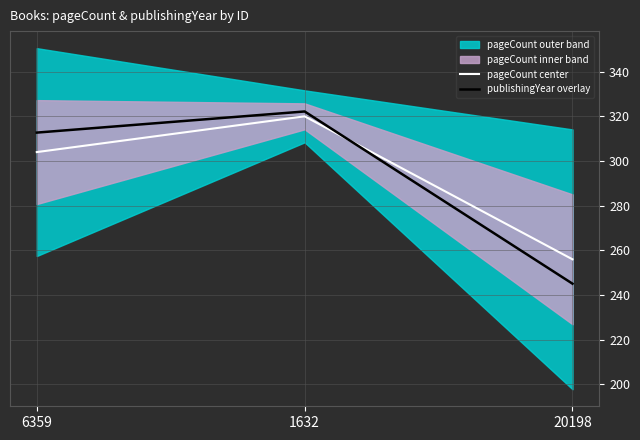

What is the minimum value shown in the chart?

245.1